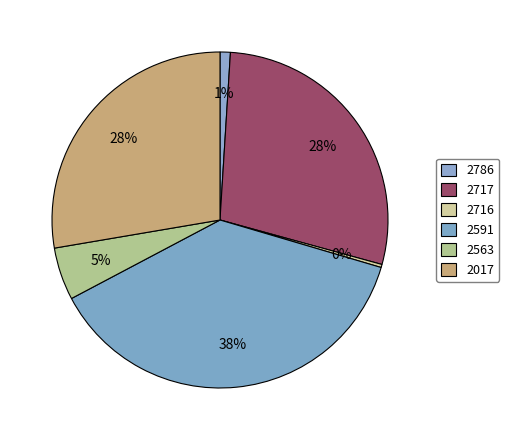

What is the ratio of the value at 2717 to the value at 2591?

0.8